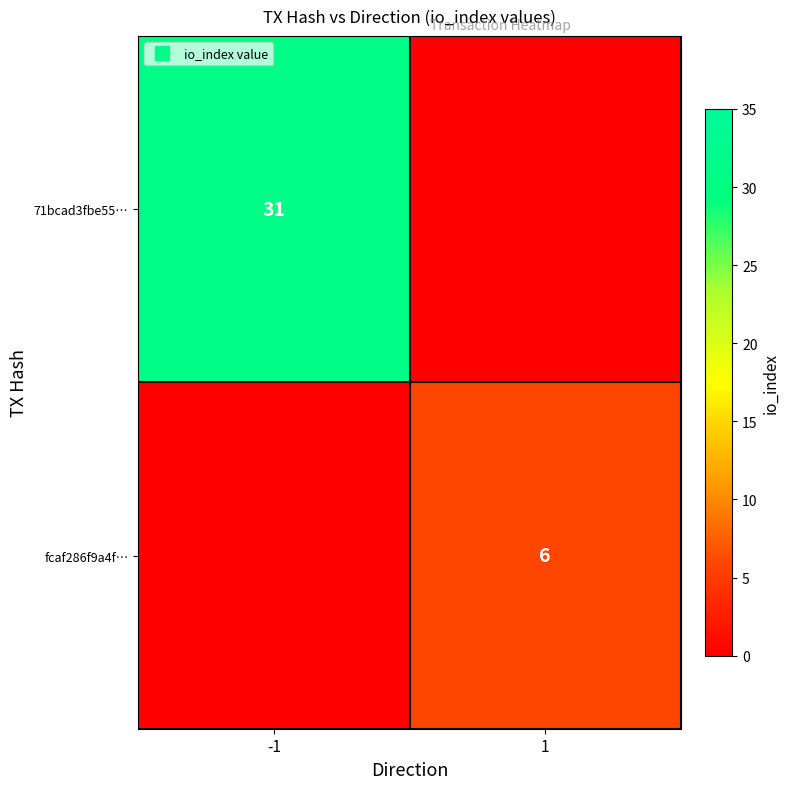

Which series has the largest total across all categories?

71bcad3fbe55…